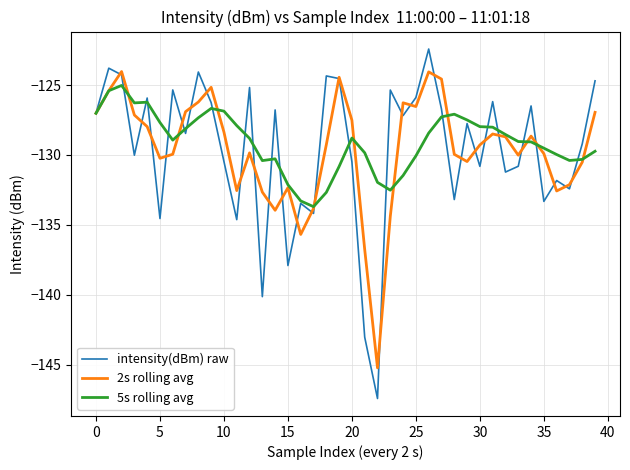

What is the sum of all 5s rolling avg values?

-5163.2